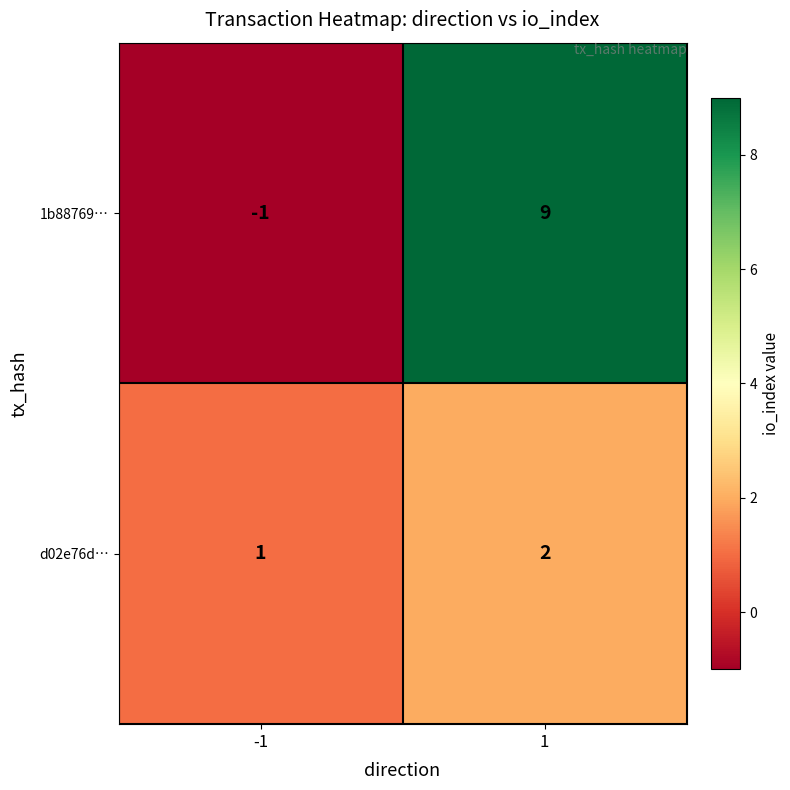

List the series in order of their peak value, lowest first.

d02e76d…, 1b88769…